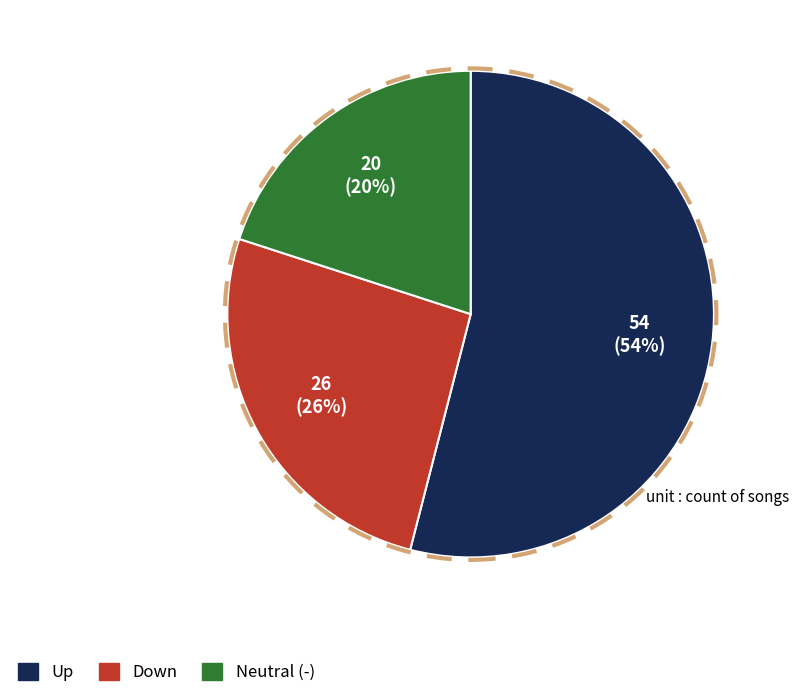

How many slices are in this pie chart?

3